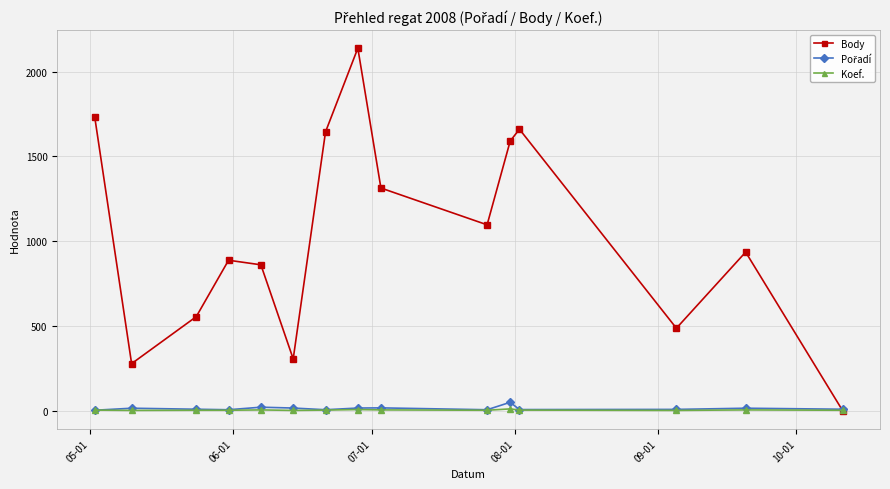

Which series has the largest total across all categories?

Body